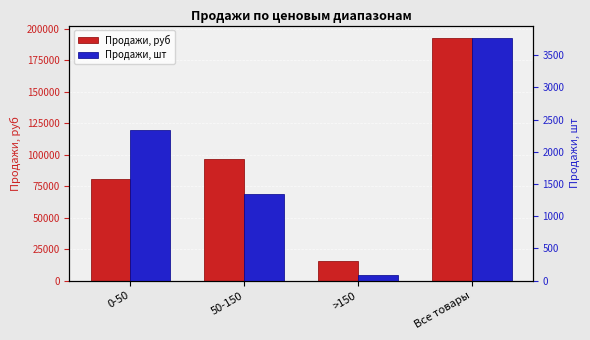

What are all the series names shown in the legend?

Продажи, руб, Продажи, шт